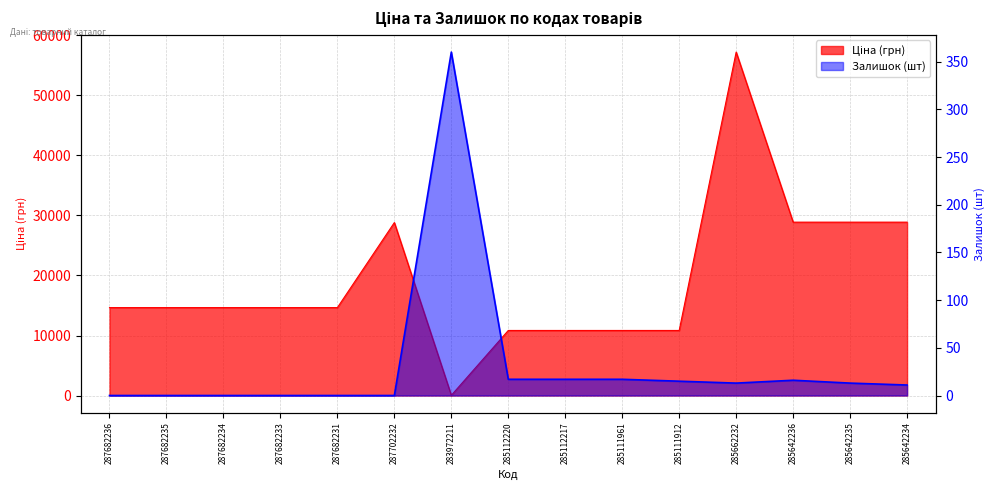

True or false: Ціна has a value of 17243.5 at 285112217.

False